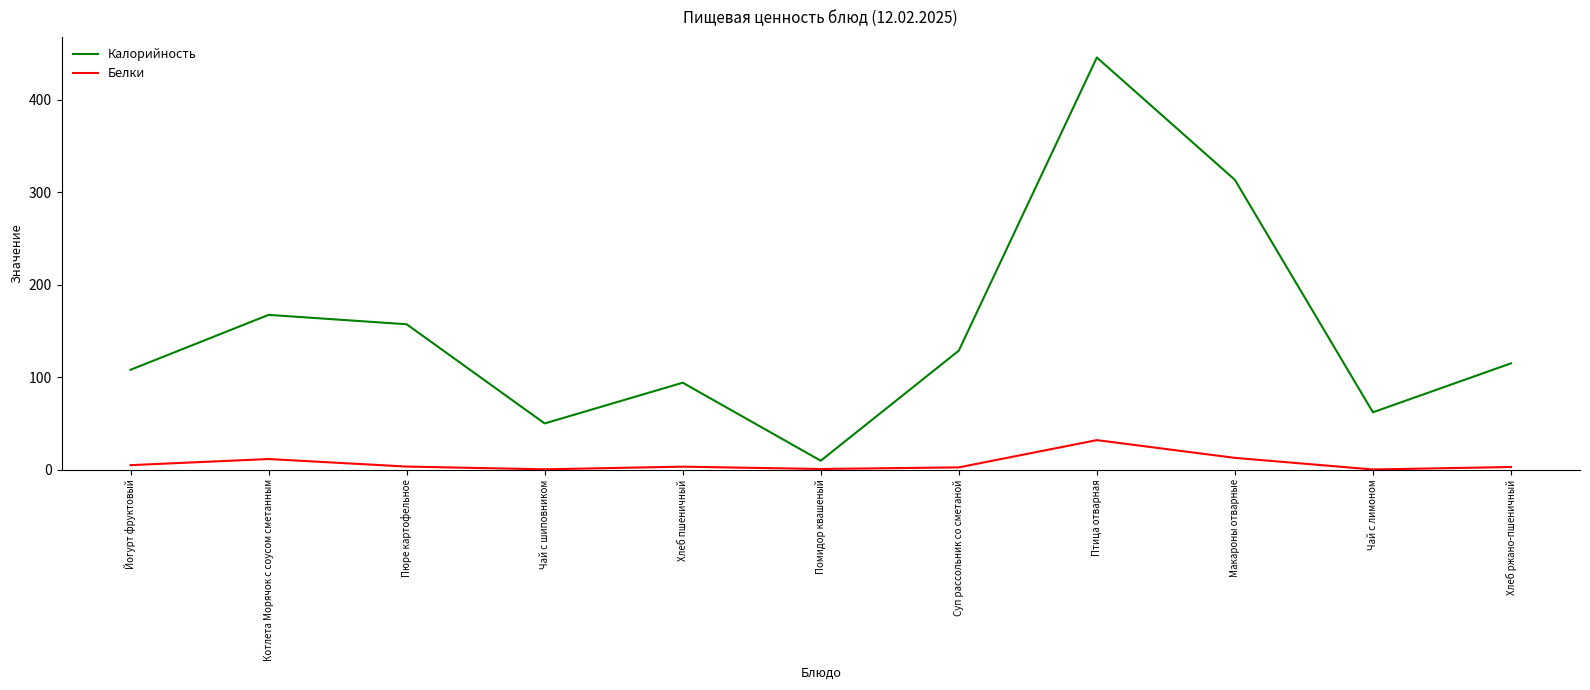

Which series has the largest total across all categories?

Калорийность